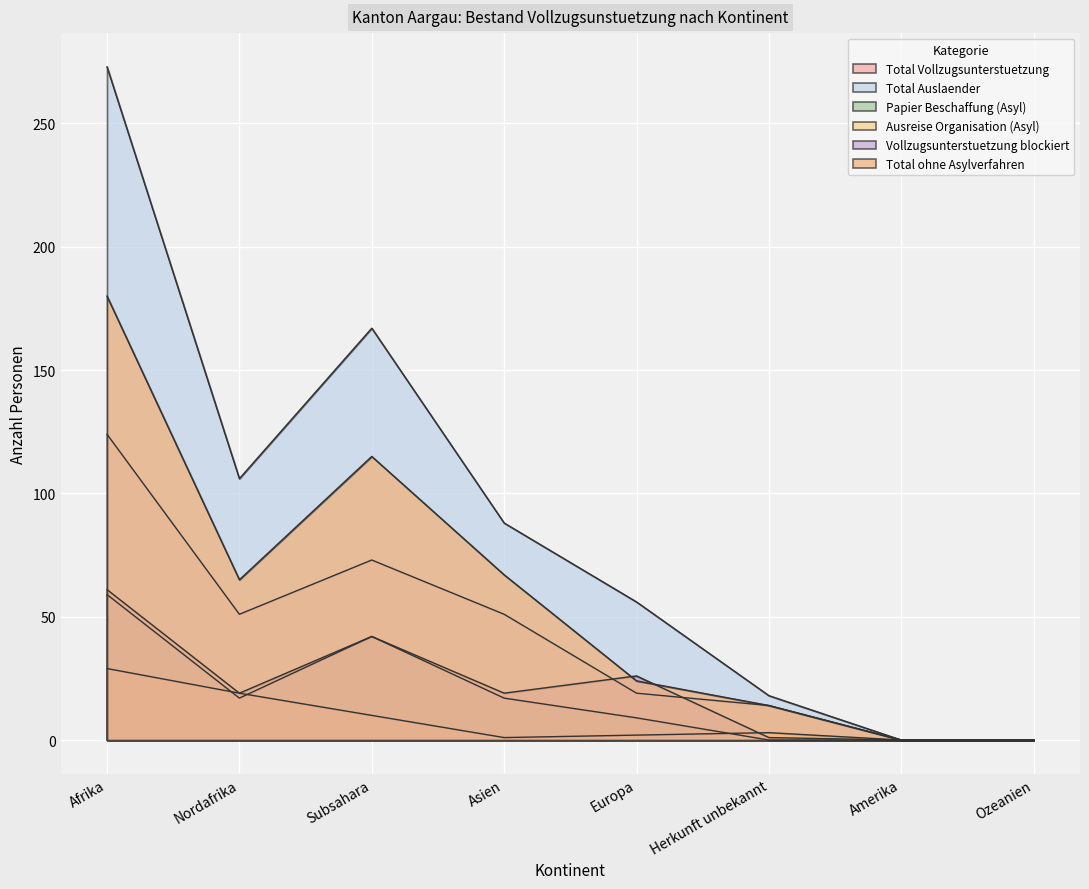

How many values in Vollzugsunterstuetzung blockiert are above zero?

6